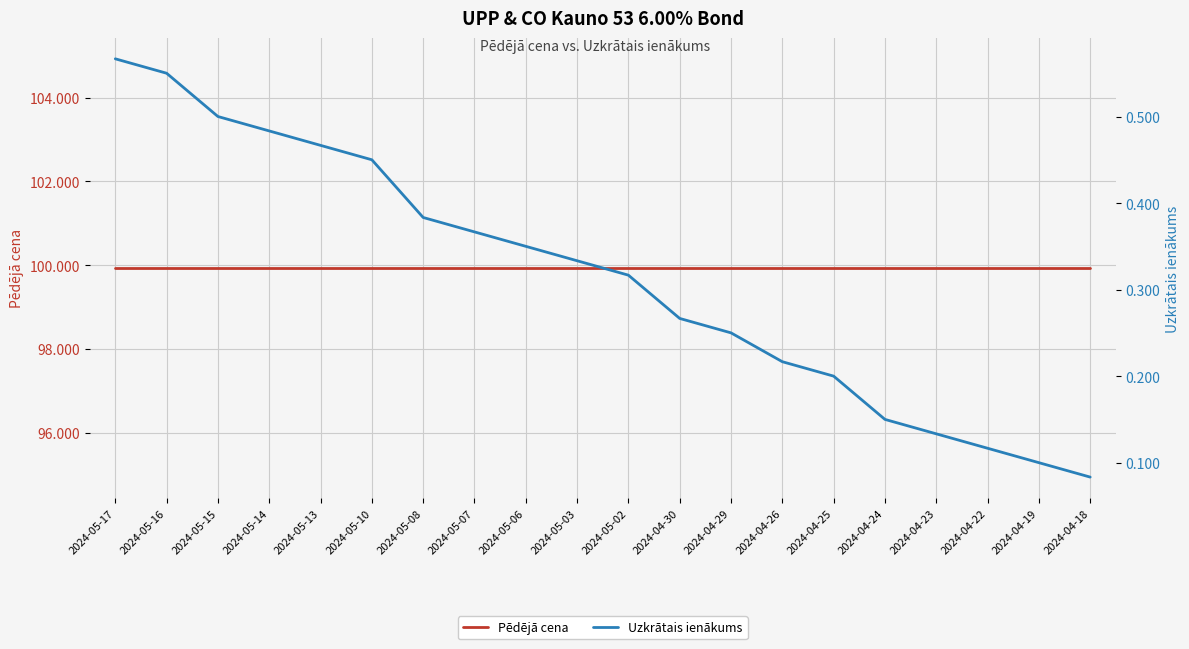

What is the label of the 3rd point from the left?

2024-05-15